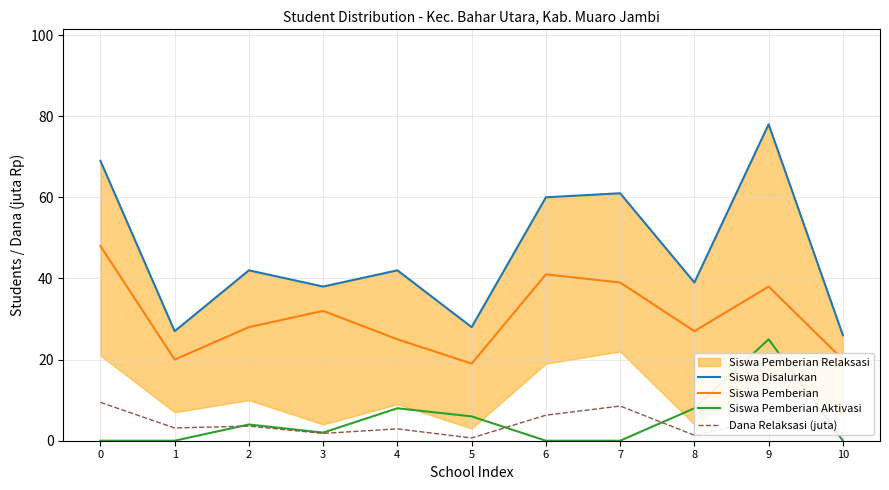

Which category has the highest value across all series?

9